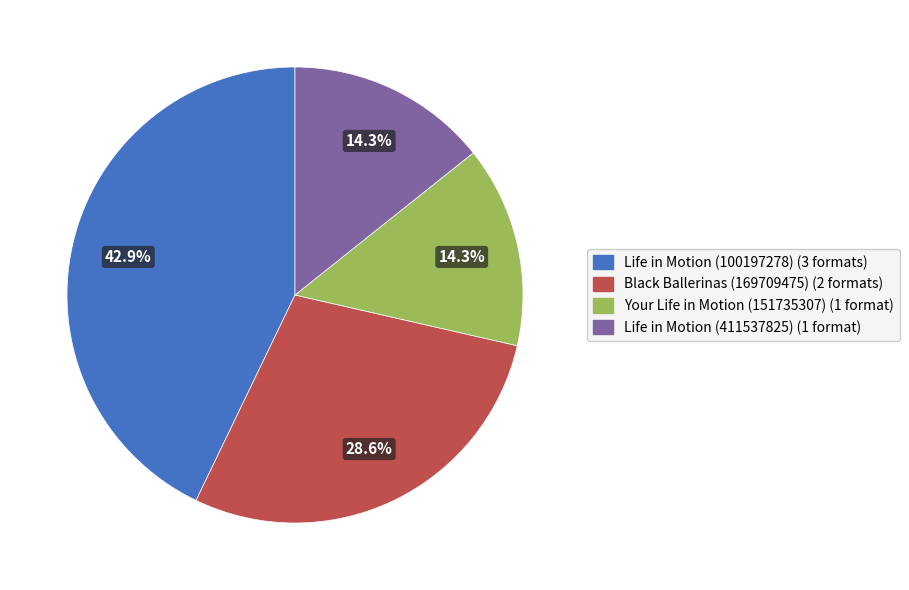

Does Your Life in Motion (151735307) represent more than half of the total?

No